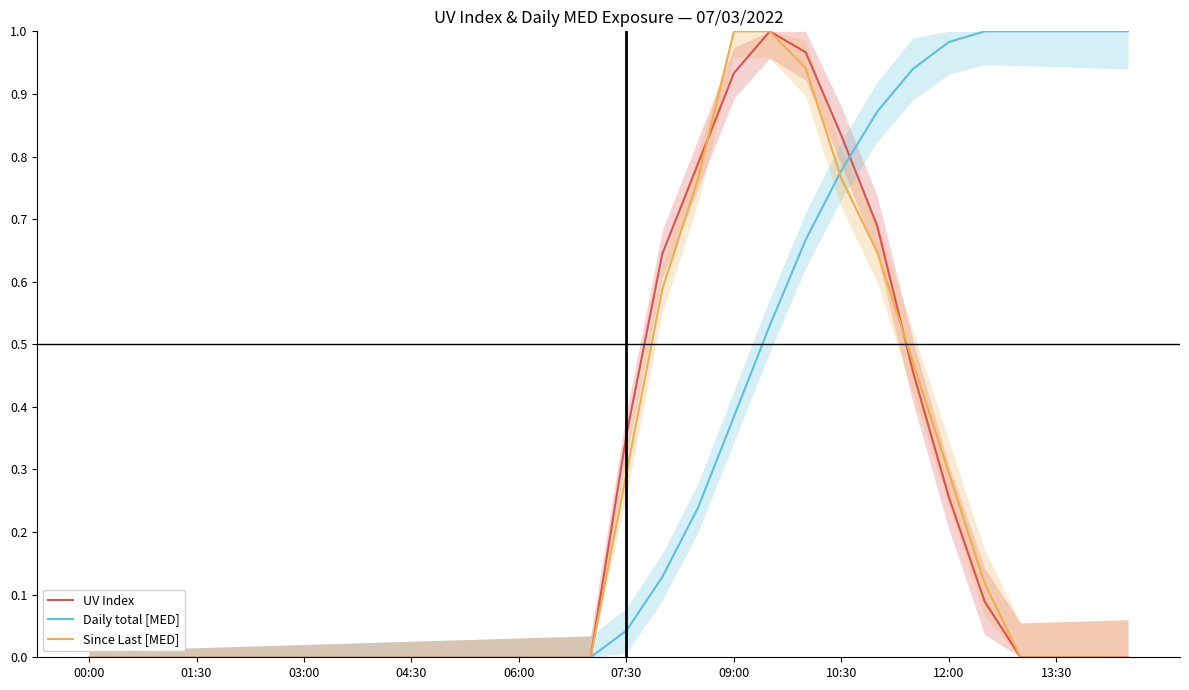

Is the value of UV Index at 06:00 greater than the value of Daily total [MED] at 12:00?

No